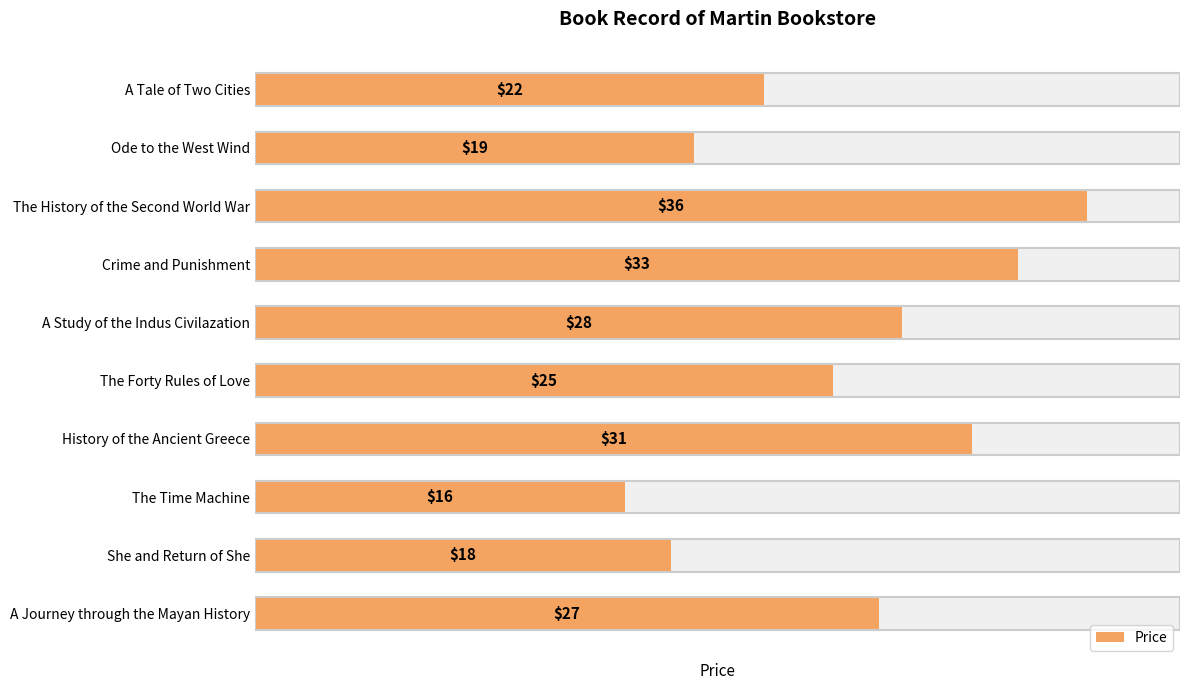

What is the change in value from A Tale of Two Cities to A Journey through the Mayan History?

+5